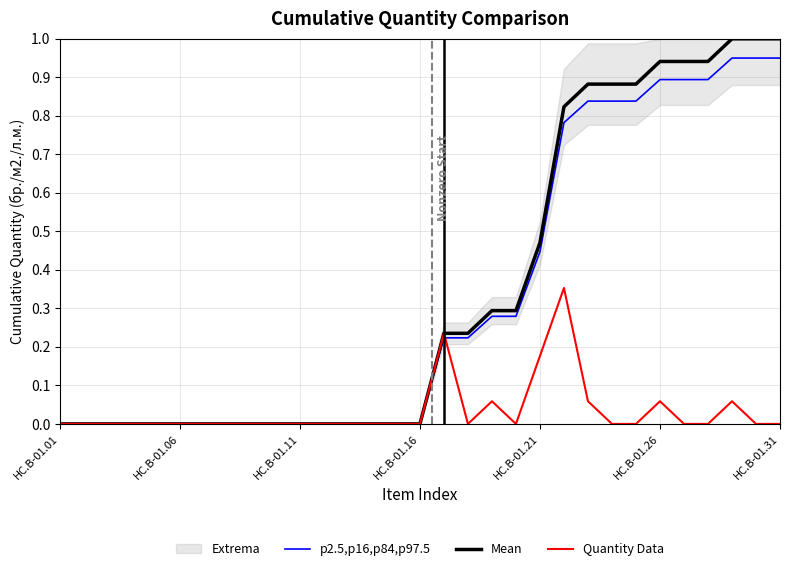

Which series changed the most between HC.B-01.31 and 24?

Mean